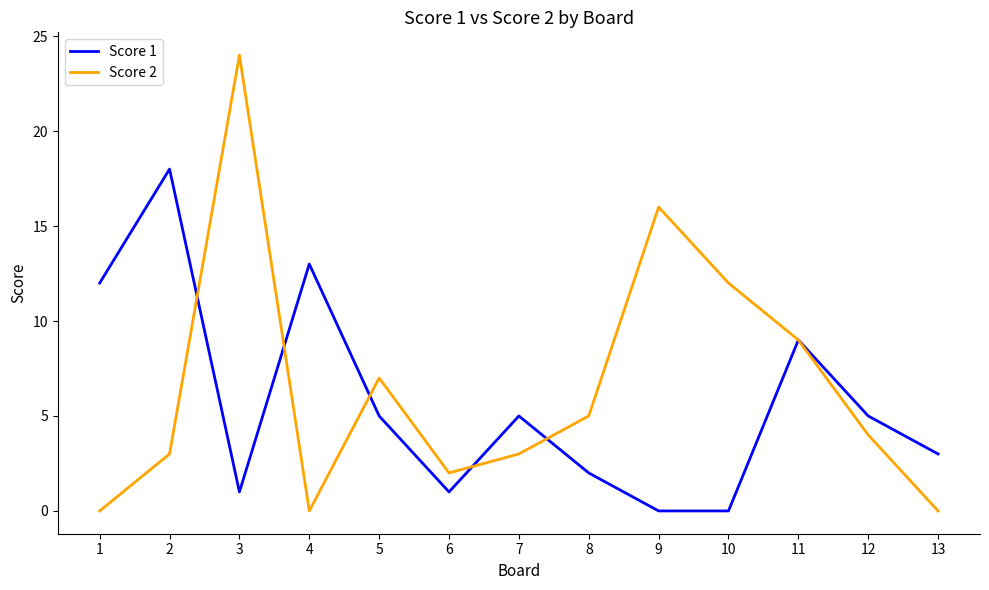

True or false: Score 2 and Score 1 intersect in this chart.

True